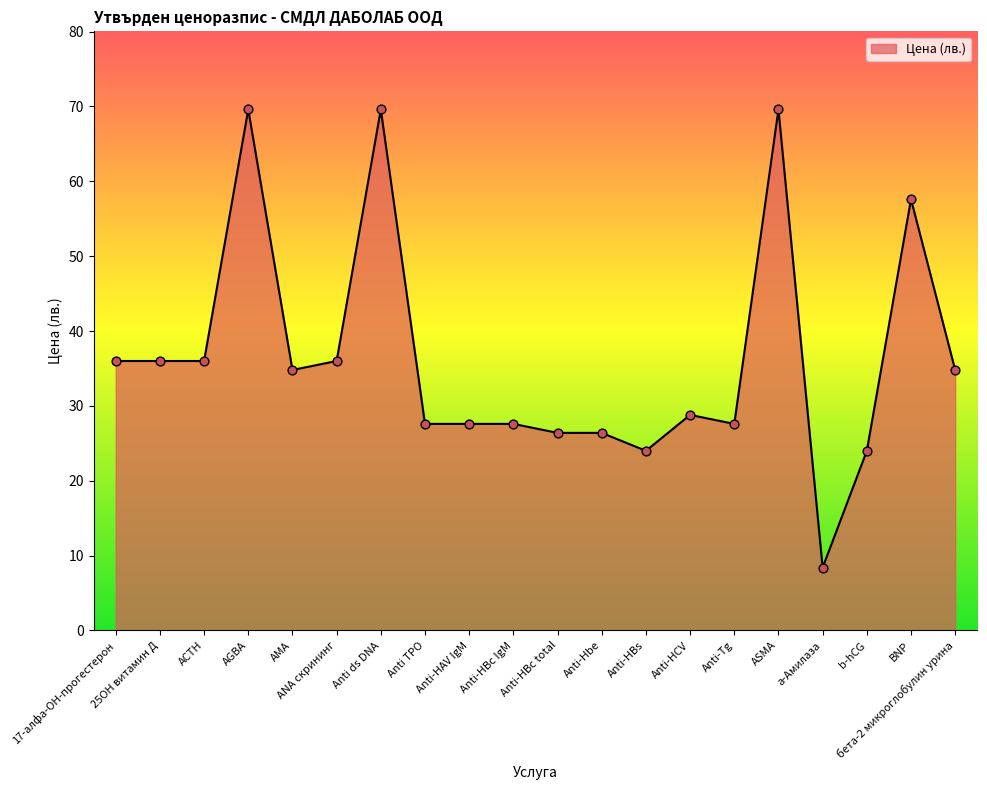

Approximately how many times larger is the value at Anti ds DNA compared to ASMA?

1.0